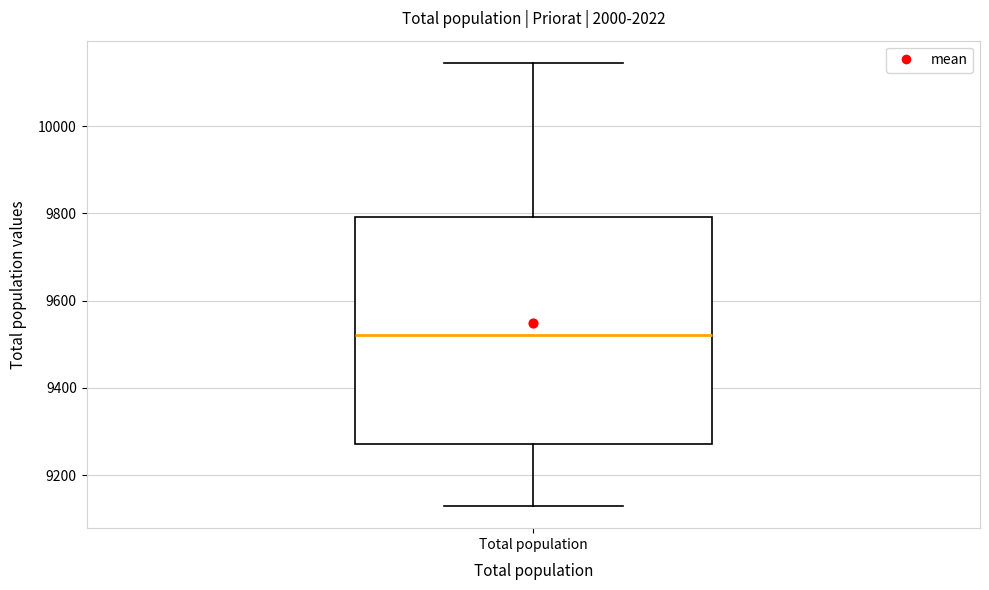

Where does the median line of the box for Total population sit on the y-axis? The values are not printed on the chart, so give them approximately, as read against the axis.

9520